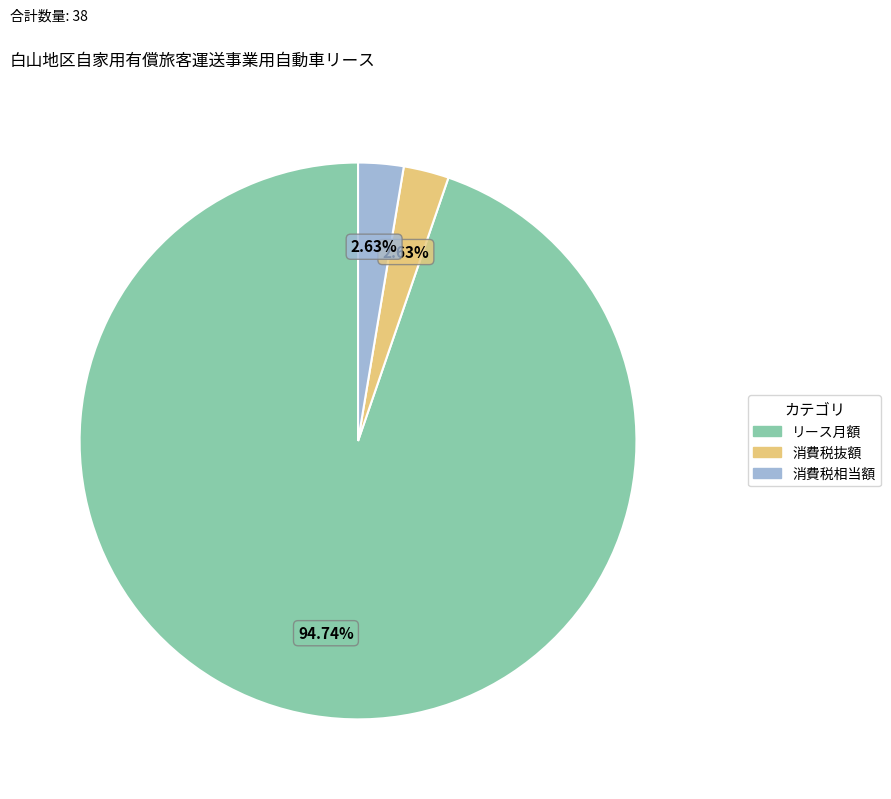

To the nearest percent, what portion does 消費税抜額 represent?

3%